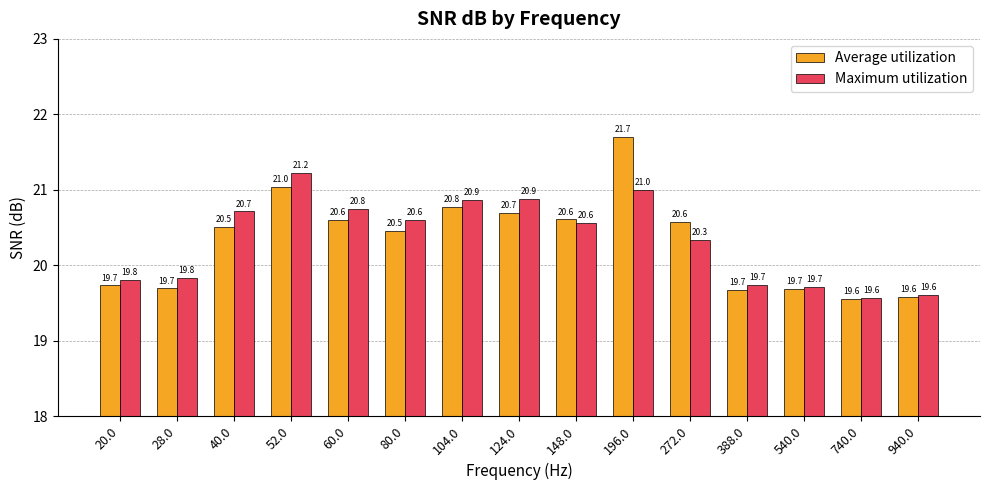

Reading right to left, list all the values displayed in this chart.

Average utilization: 19.6	19.6	19.7	19.7	20.6	21.7	20.6	20.7	20.8	20.5	20.6	21.0	20.5	19.7	19.7
Maximum utilization: 19.6	19.6	19.7	19.7	20.3	21.0	20.6	20.9	20.9	20.6	20.8	21.2	20.7	19.8	19.8